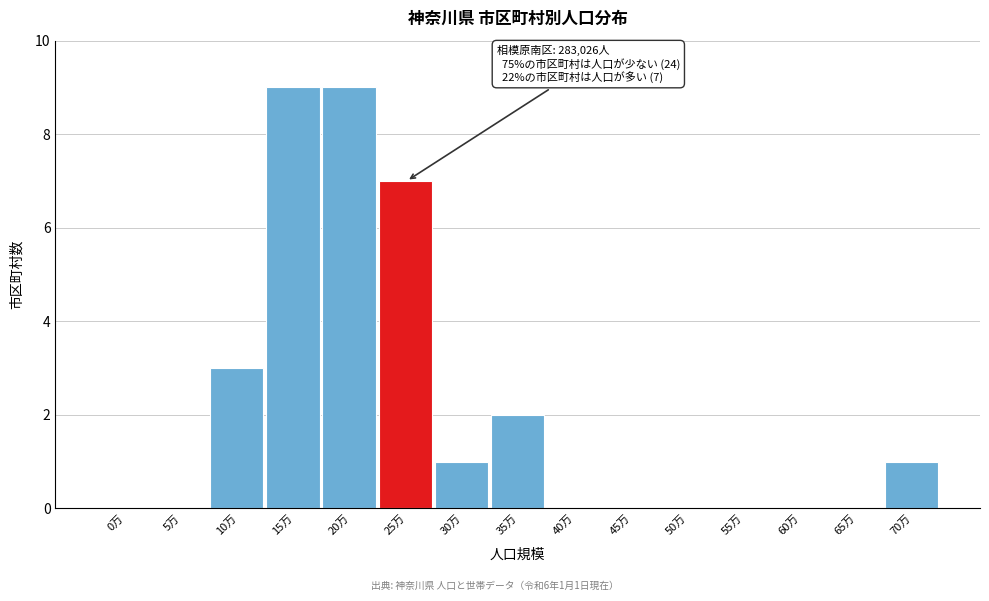

Reading left to right, what are all the values shown in this chart?

0万=0	5万=0	10万=3	15万=9	20万=9	25万=7	30万=1	35万=2	40万=0	45万=0	50万=0	55万=0	60万=0	65万=0	70万=1